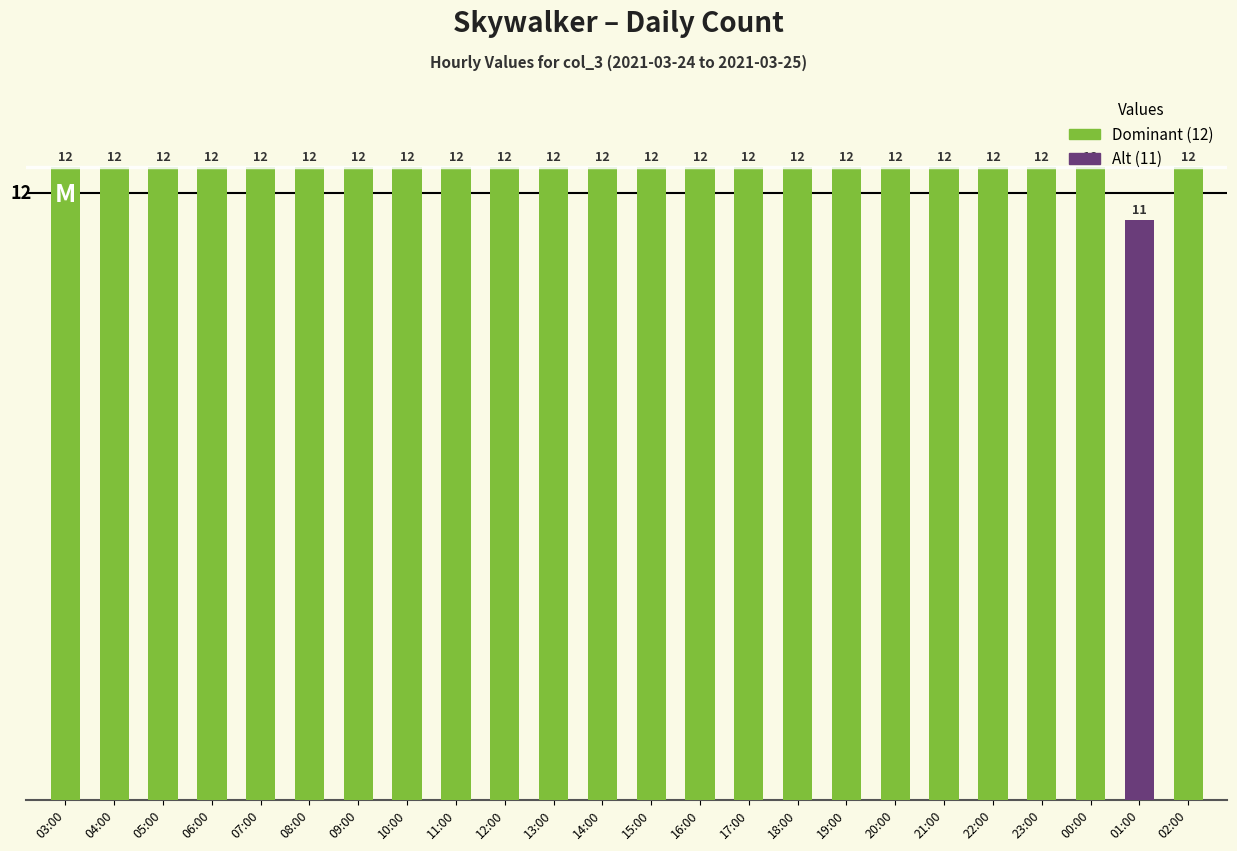

What is the difference between the maximum and minimum values?

1